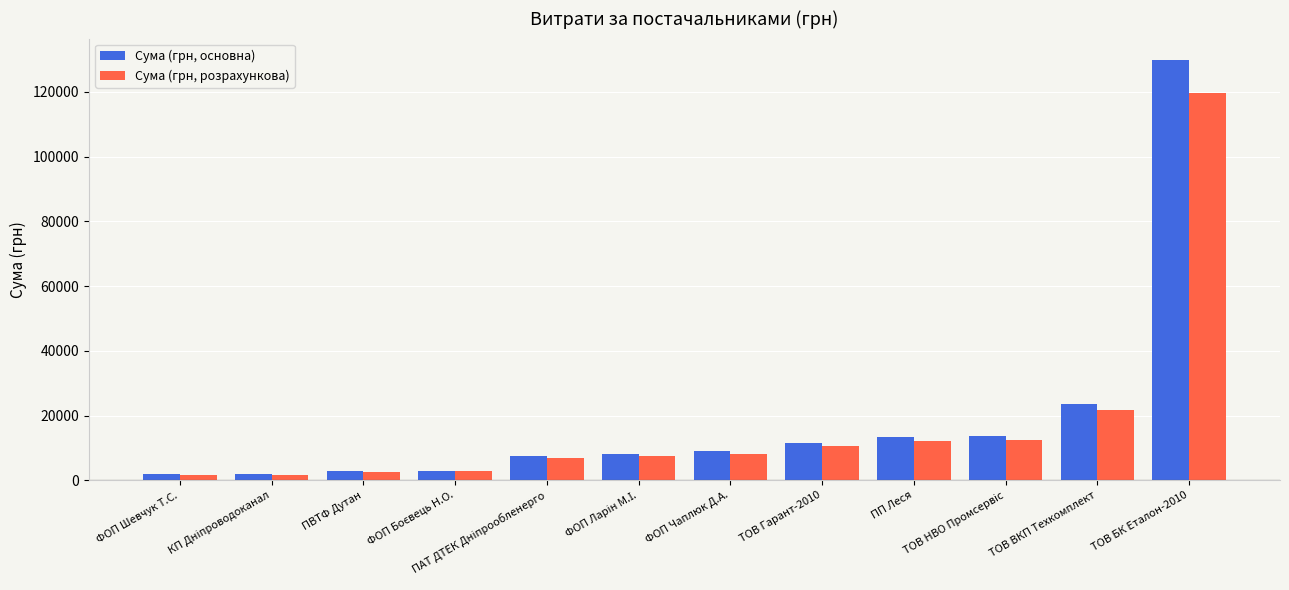

Which series has the largest range (max minus min)?

Сума (грн, основна)